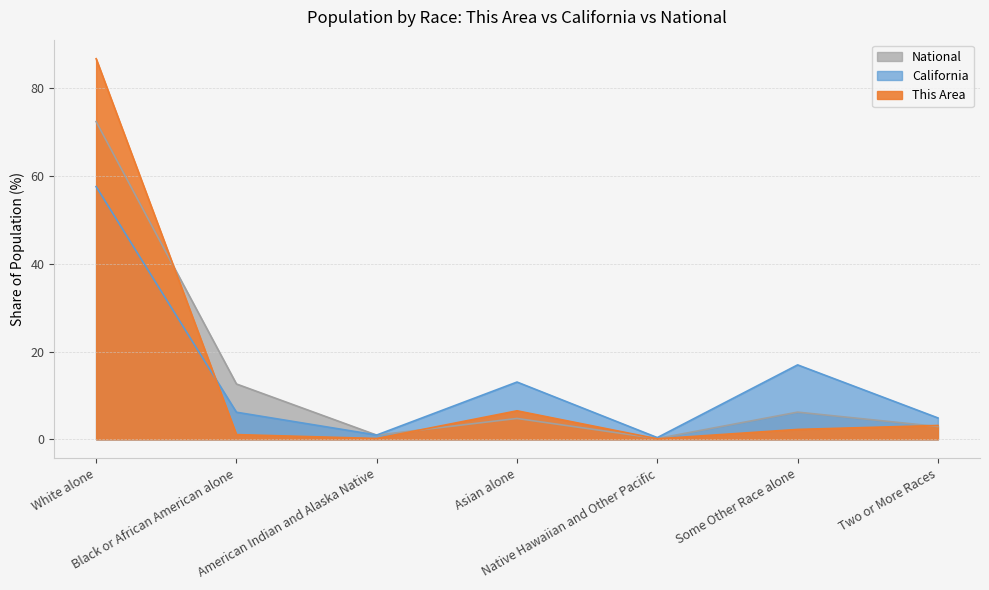

At which label does This Area reach its minimum?

Native Hawaiian and Other Pacific